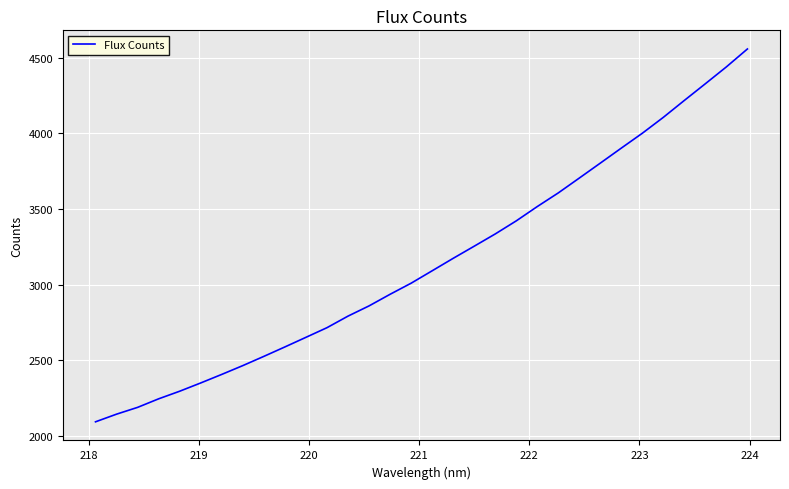

How many lines are shown in the chart?

1